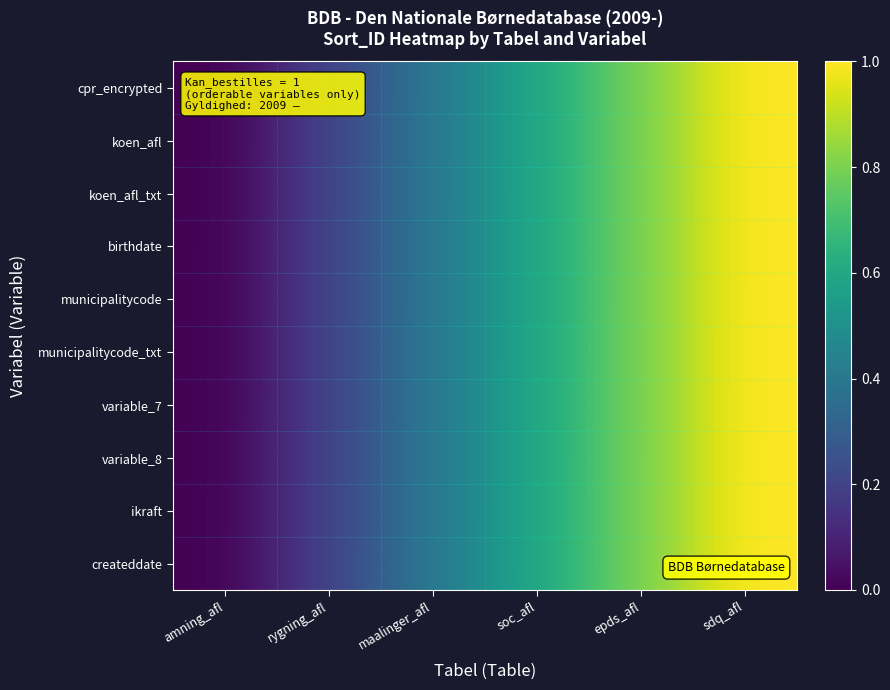

Reading right to left, transcribe all the data shown in this chart.

cpr_encrypted: sdq_afl=1.0	epds_afl=0.8	soc_afl=0.6	maalinger_afl=0.4	rygning_afl=0.2	amning_afl=0.0
koen_afl: sdq_afl=1.0	epds_afl=0.8	soc_afl=0.6	maalinger_afl=0.4	rygning_afl=0.2	amning_afl=0.0
koen_afl_txt: sdq_afl=1.0	epds_afl=0.8	soc_afl=0.6	maalinger_afl=0.4	rygning_afl=0.2	amning_afl=0.0
birthdate: sdq_afl=1.0	epds_afl=0.8	soc_afl=0.6	maalinger_afl=0.4	rygning_afl=0.2	amning_afl=0.0
municipalitycode: sdq_afl=1.0	epds_afl=0.8	soc_afl=0.6	maalinger_afl=0.4	rygning_afl=0.2	amning_afl=0.0
municipalitycode_txt: sdq_afl=1.0	epds_afl=0.8	soc_afl=0.6	maalinger_afl=0.4	rygning_afl=0.2	amning_afl=0.0
variable_7: sdq_afl=1.0	epds_afl=0.8	soc_afl=0.6	maalinger_afl=0.4	rygning_afl=0.2	amning_afl=0.0
variable_8: sdq_afl=1.0	epds_afl=0.8	soc_afl=0.6	maalinger_afl=0.4	rygning_afl=0.2	amning_afl=0.0
ikraft: sdq_afl=1.0	epds_afl=0.8	soc_afl=0.6	maalinger_afl=0.4	rygning_afl=0.2	amning_afl=0.0
createddate: sdq_afl=1.0	epds_afl=0.8	soc_afl=0.6	maalinger_afl=0.4	rygning_afl=0.2	amning_afl=0.0